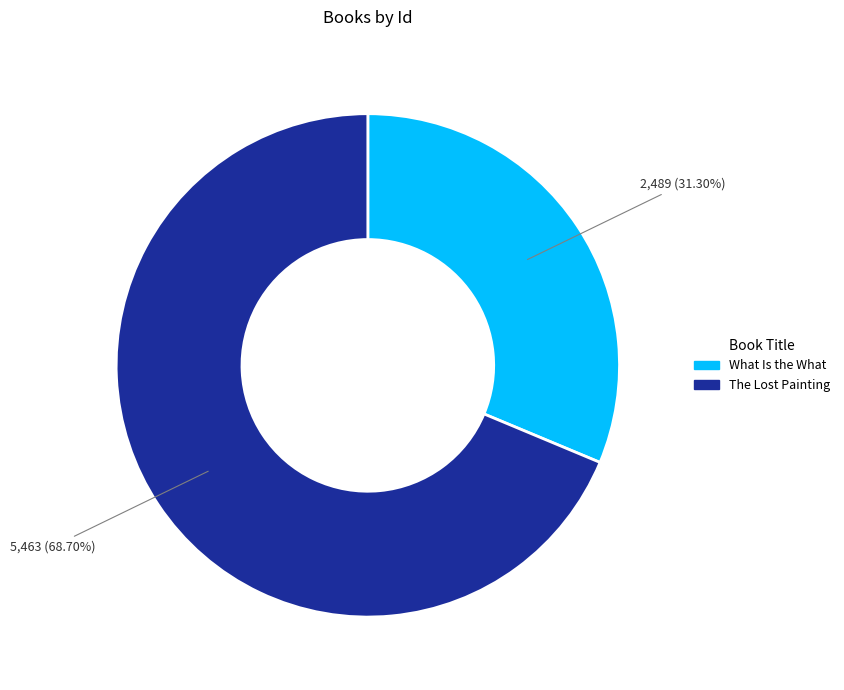

What is the smallest slice in the pie chart?

What Is the What